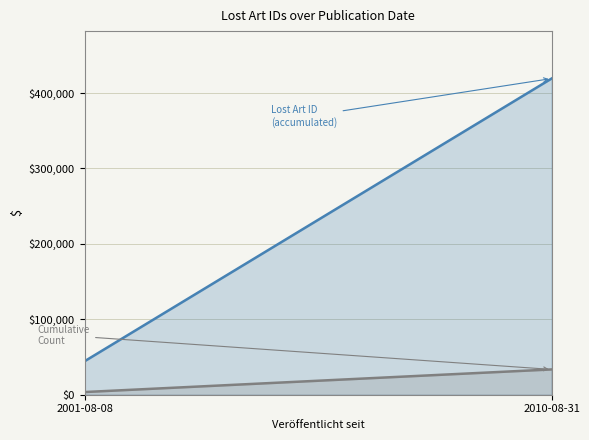

What is the approximate value of Cumulative Count (line) at 2010-08-31?

33541.2